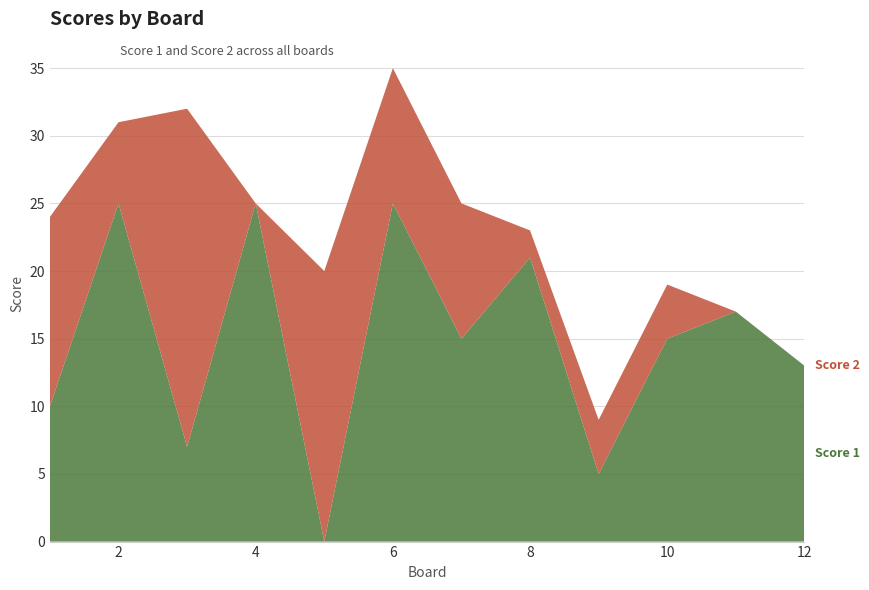

Reading right to left, transcribe all the data shown in this chart.

Score 1: 12=13	11=17	10=15	9=5	8=21	7=15	6=25	5=0	4=25	3=7	2=25	1=10
Score 2: 12=0	11=0	10=4	9=4	8=2	7=10	6=10	5=20	4=0	3=25	2=6	1=14